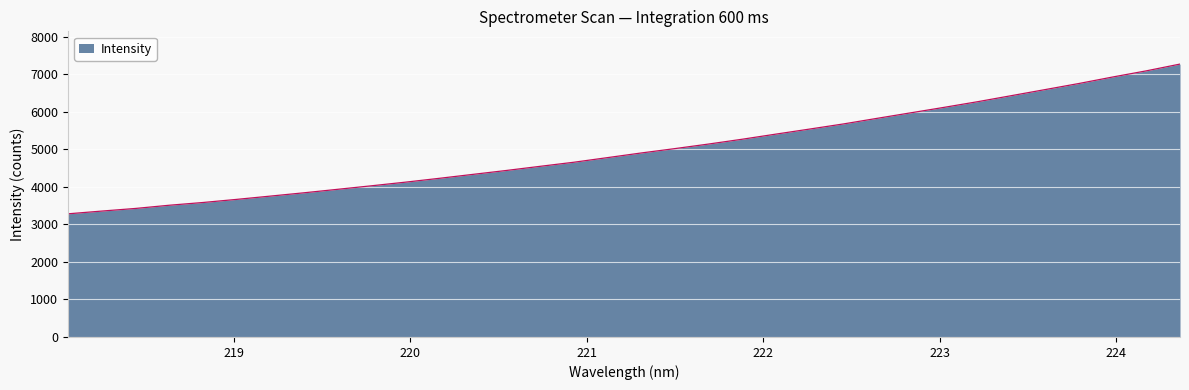

Does the chart have visible grid lines?

Yes